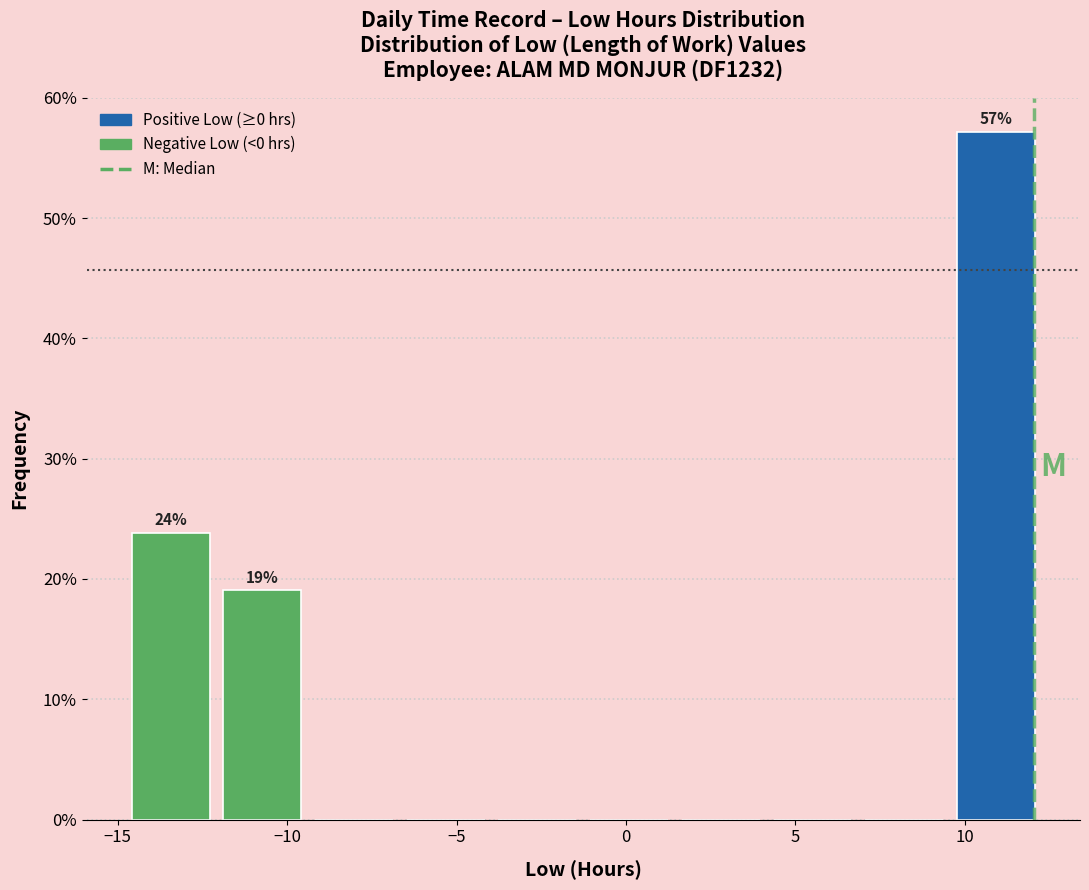

Which range on the x-axis has the tallest bar?

9.5 to 12.5